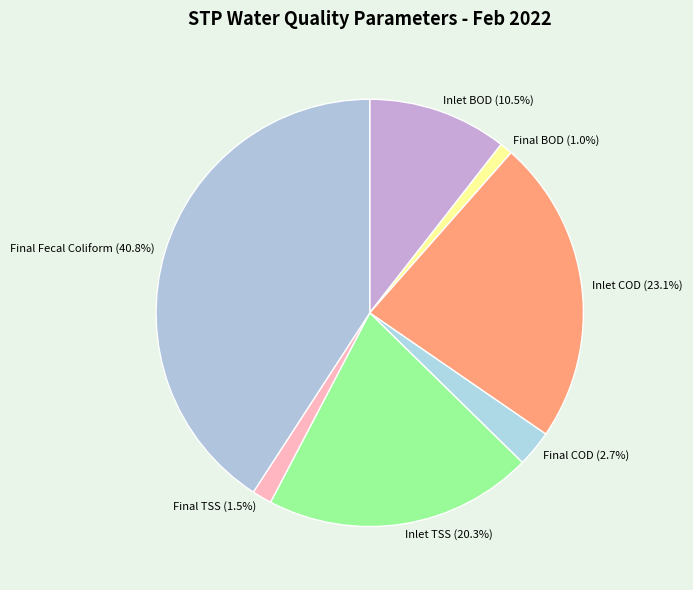

Combined, what portion of the pie is Inlet COD (23.1%) and Final BOD (1.0%)?

24.1%